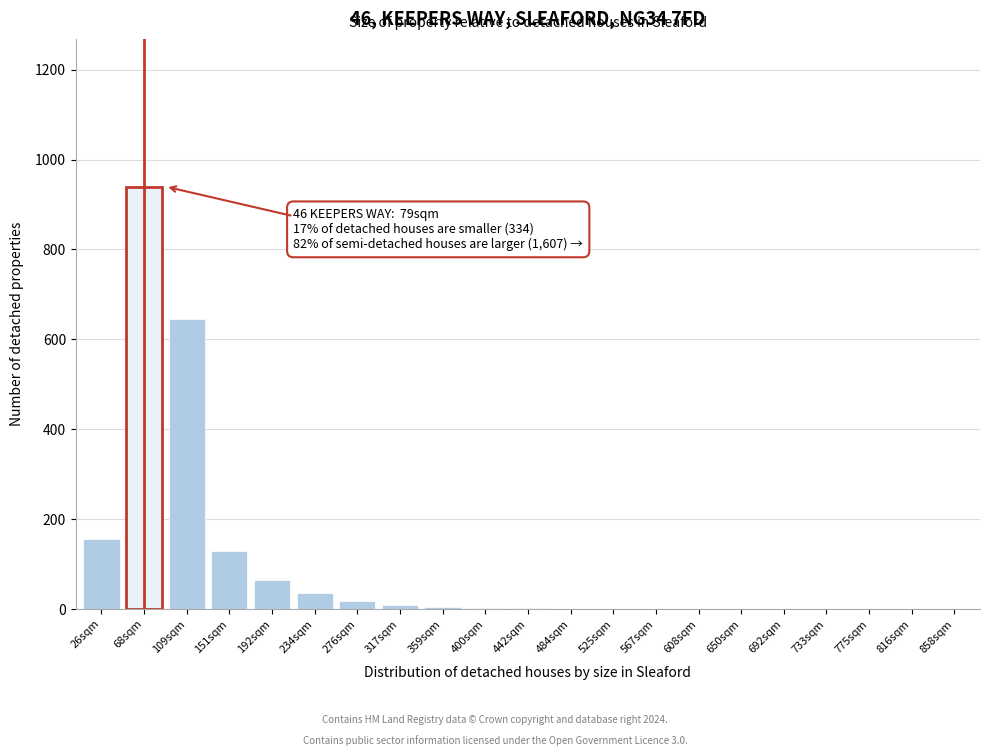

Which category has the highest value across all series?

68sqm